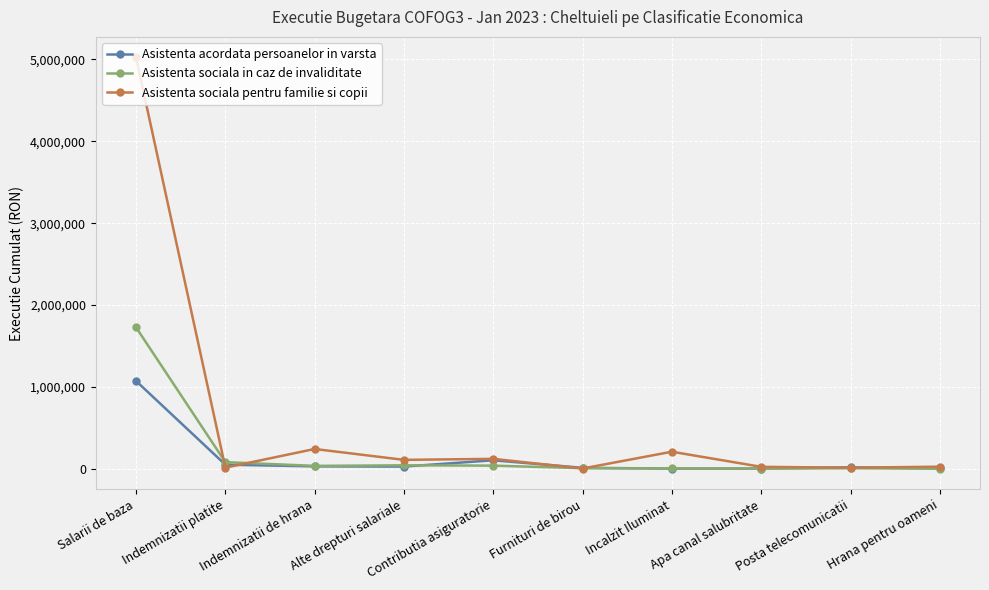

Rank the series by their maximum value, from lowest to highest.

Asistenta acordata persoanelor in varsta, Asistenta sociala in caz de invaliditate, Asistenta sociala pentru familie si copii